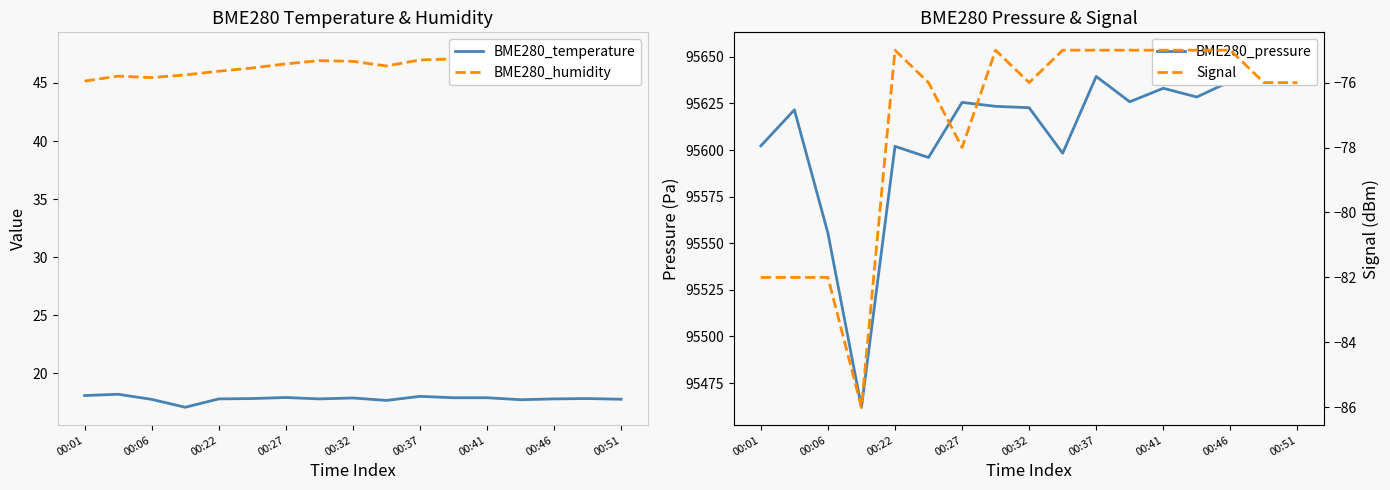

What is the difference between the maximum and minimum values in the Signal series?

11.0